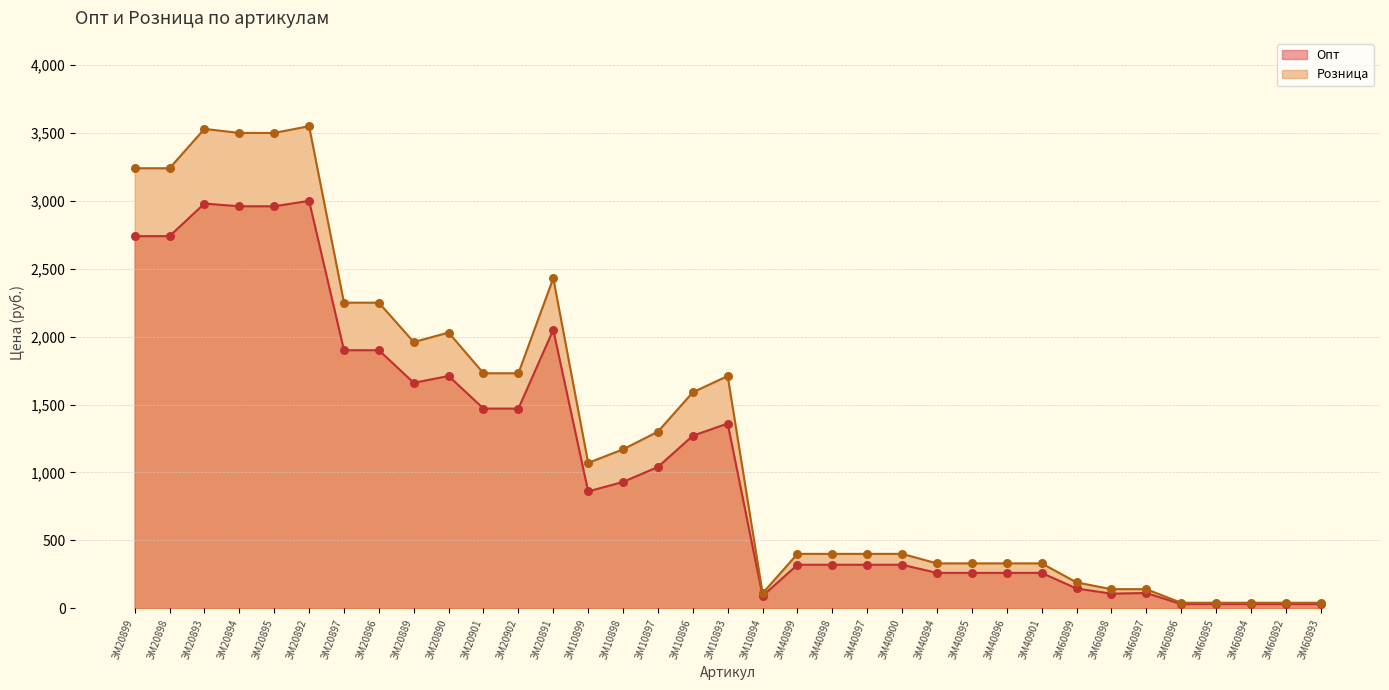

Which series has the largest Y range (max minus min)?

Розница